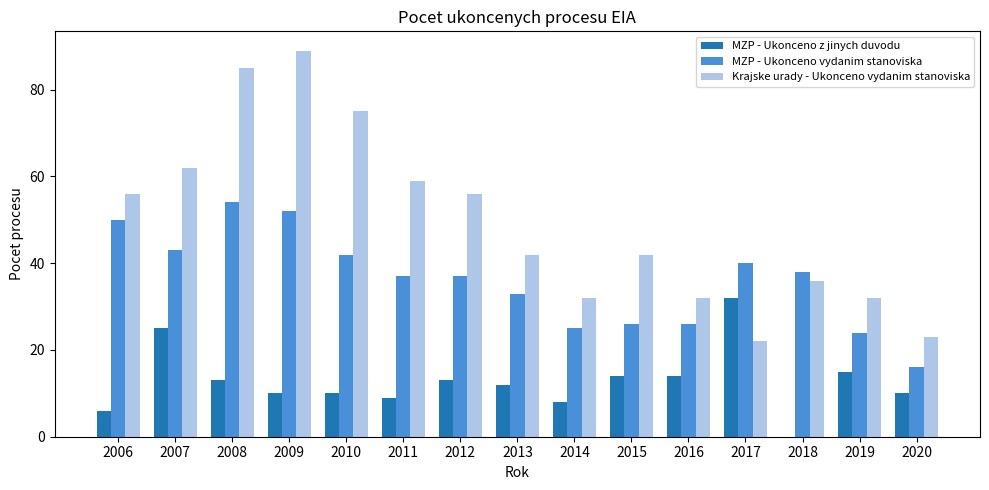

What is the greatest value displayed?

89